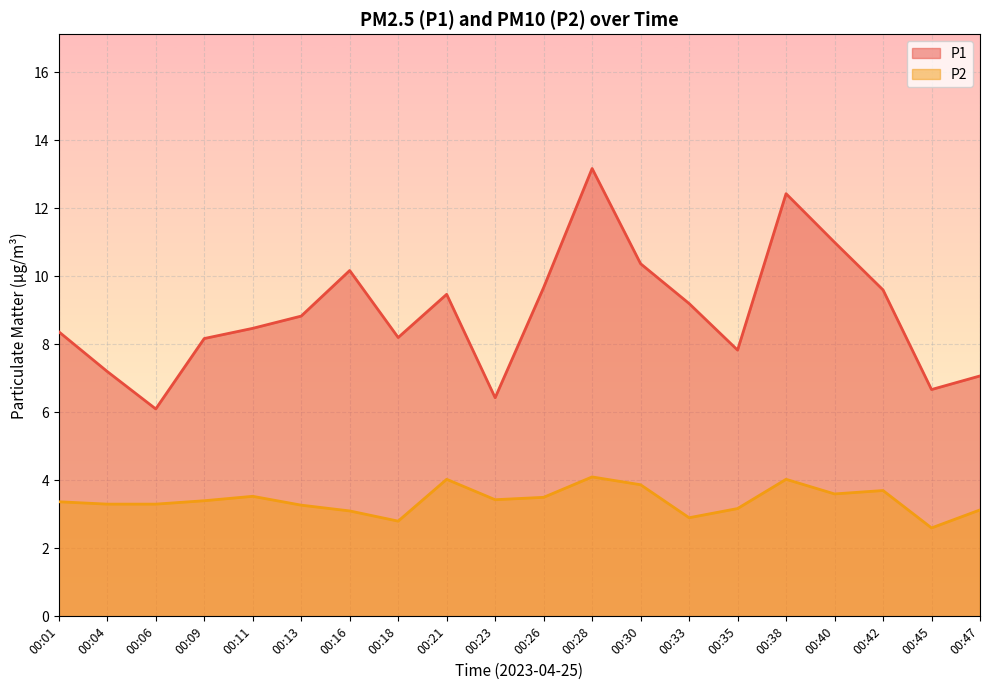

In P2, how many points are lower than both neighbors (excluding endpoints)?

5